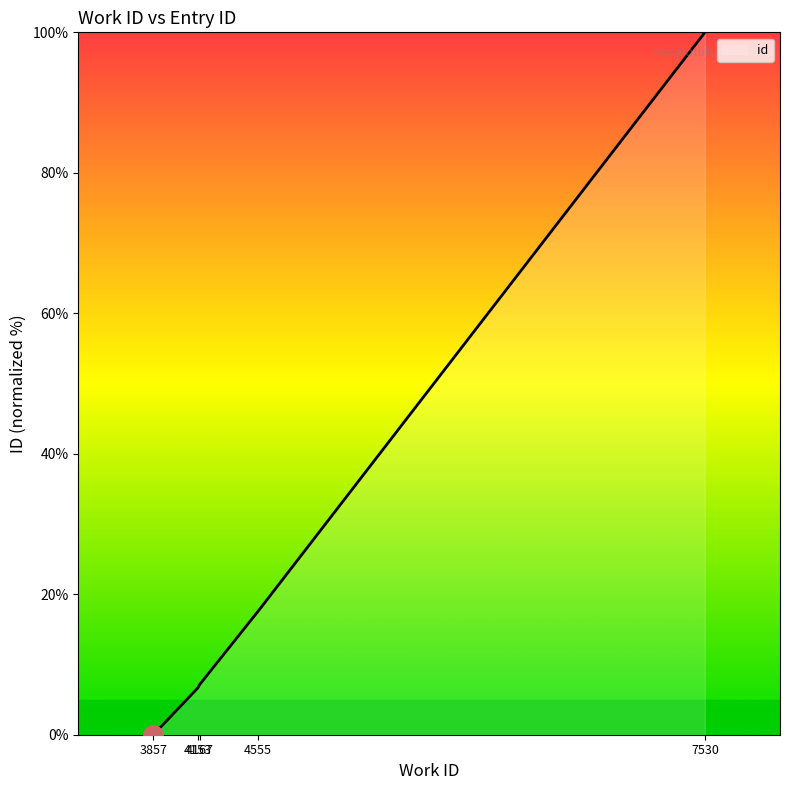

What is the greatest value displayed?

100.0